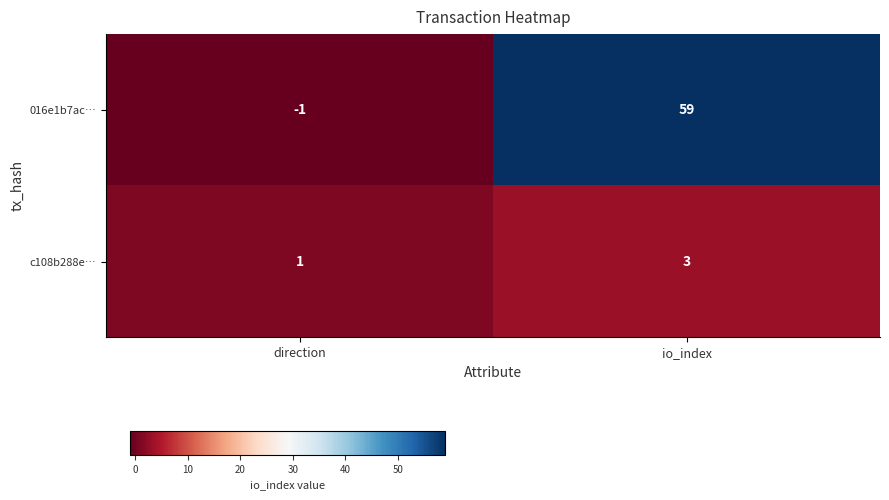

Between direction and io_index, which series saw the biggest shift?

016e1b7ac…